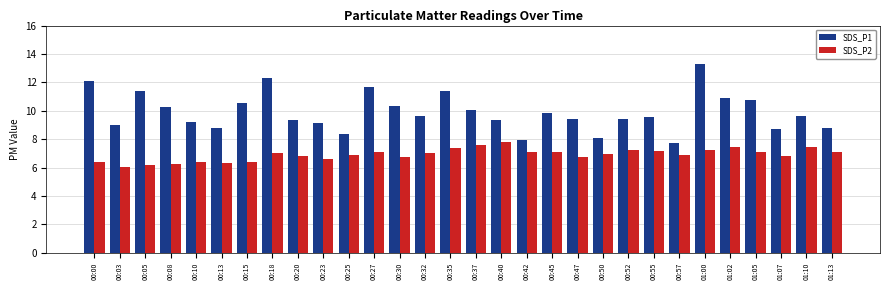

Count the number of data series in this chart.

2